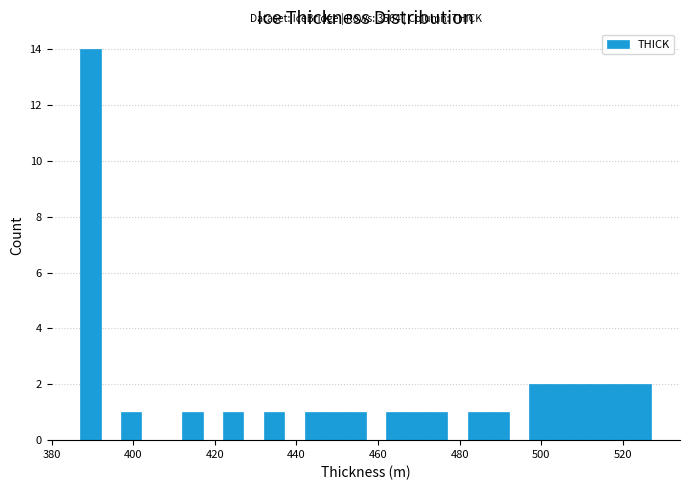

Around what value on the x-axis is the tallest bar? Give the approximate position of its centre, as read against the axis.

390